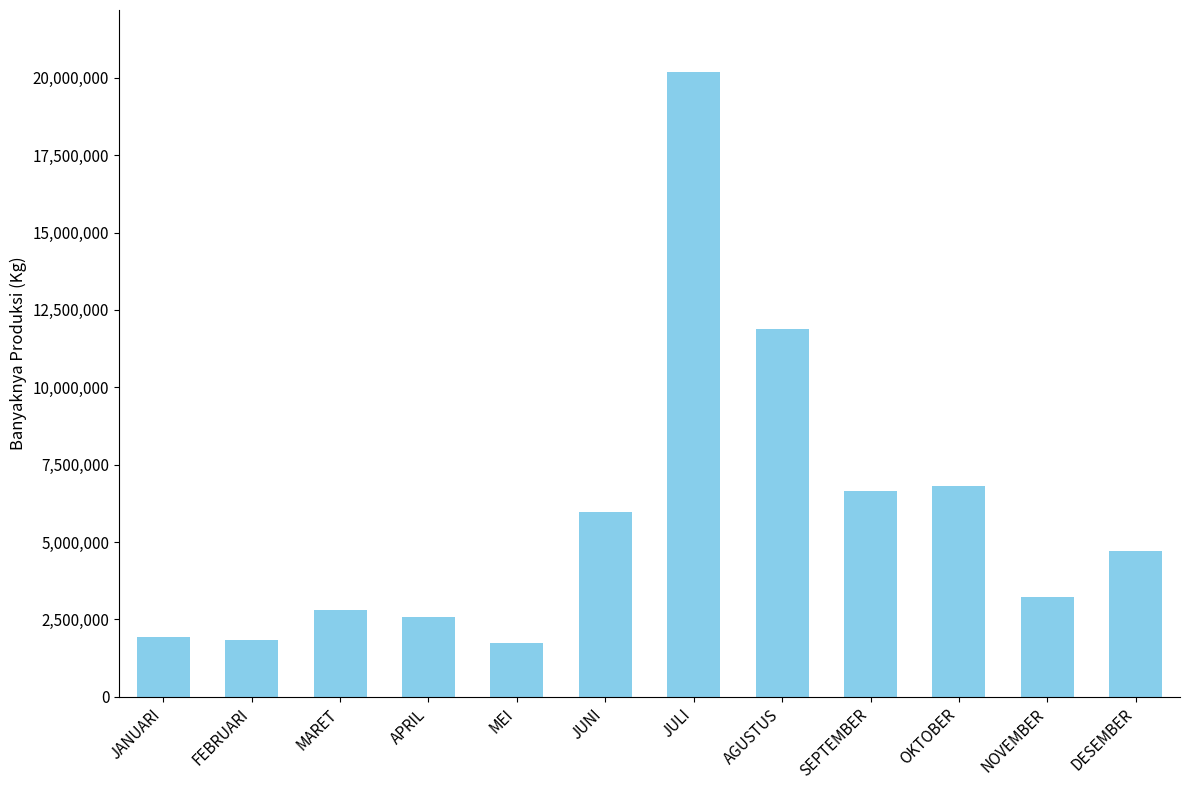

What is the label of the 6th bar from the left?

JUNI